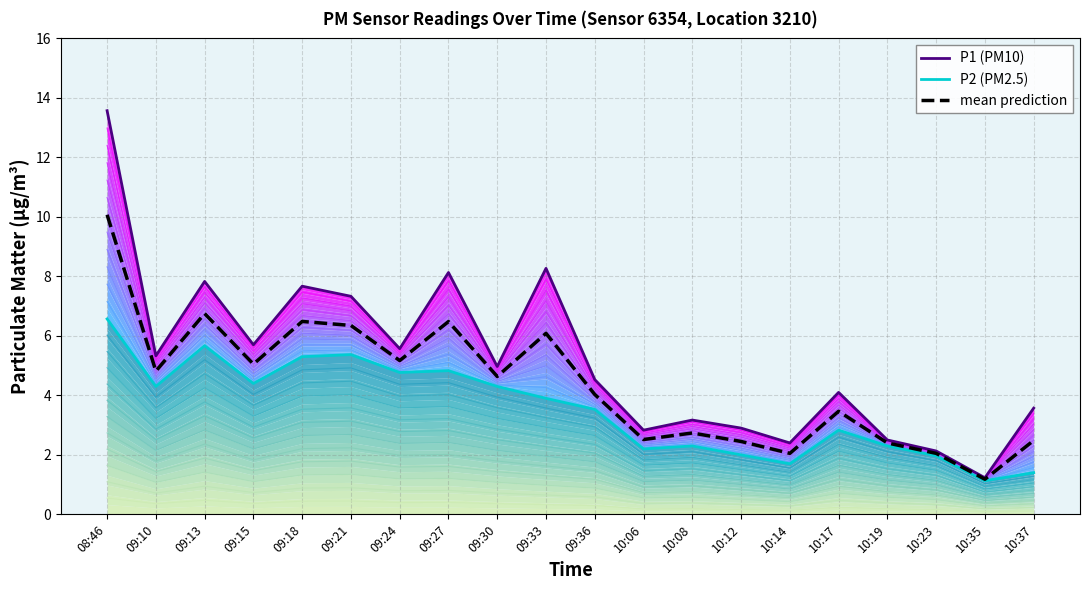

The P2 (PM2.5) series shows 3.3 at 10:12. True or false?

False